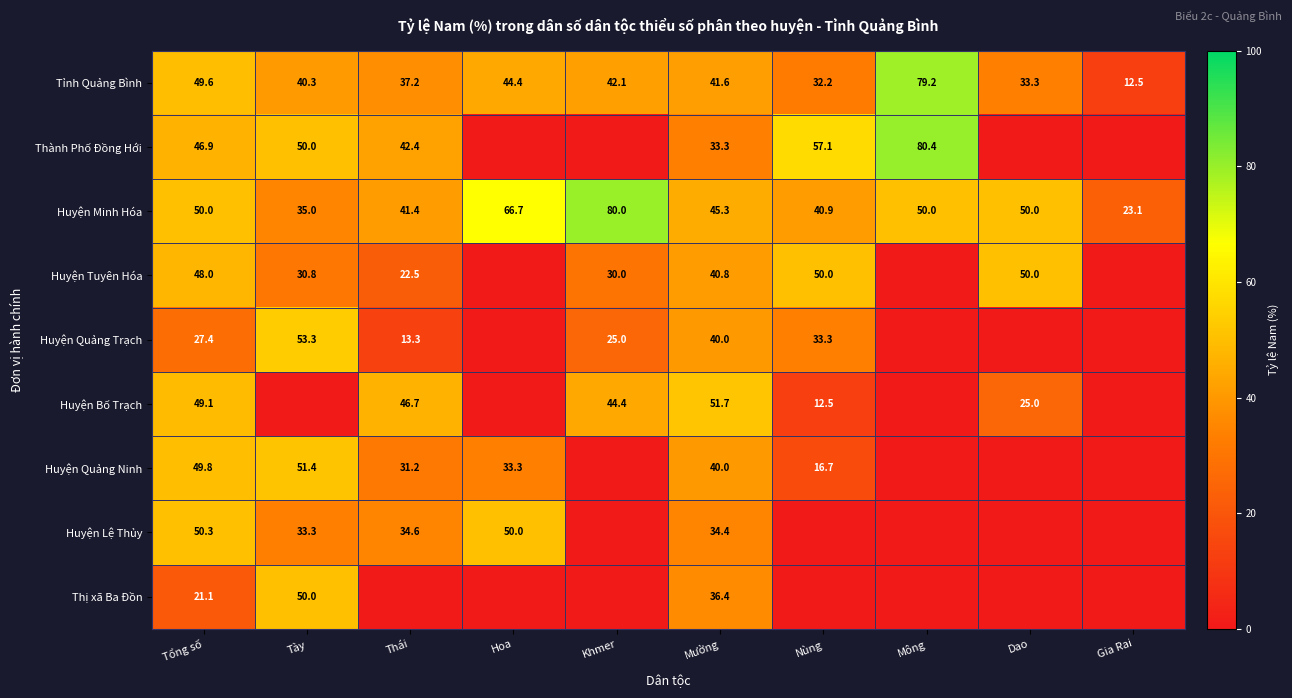

Is the value of Tỉnh Quảng Bình at Dao greater than the value of Huyện Tuyên Hóa at Mường?

No